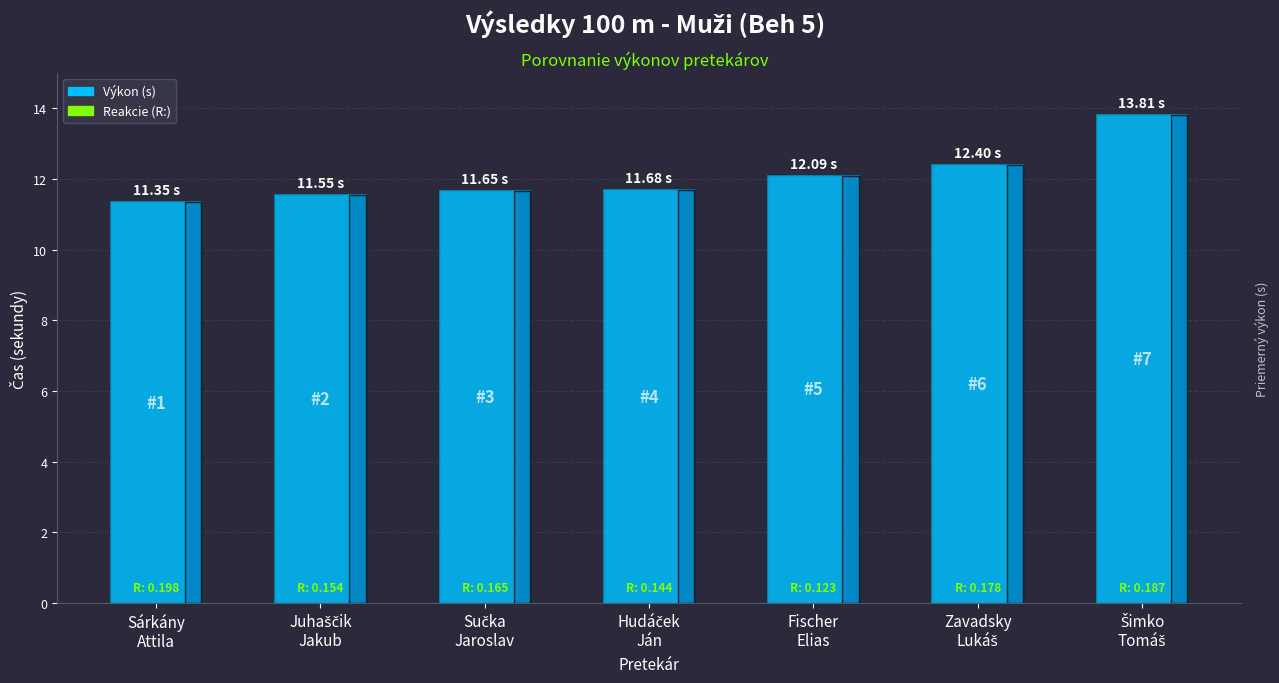

What is the sum of all values?

84.5